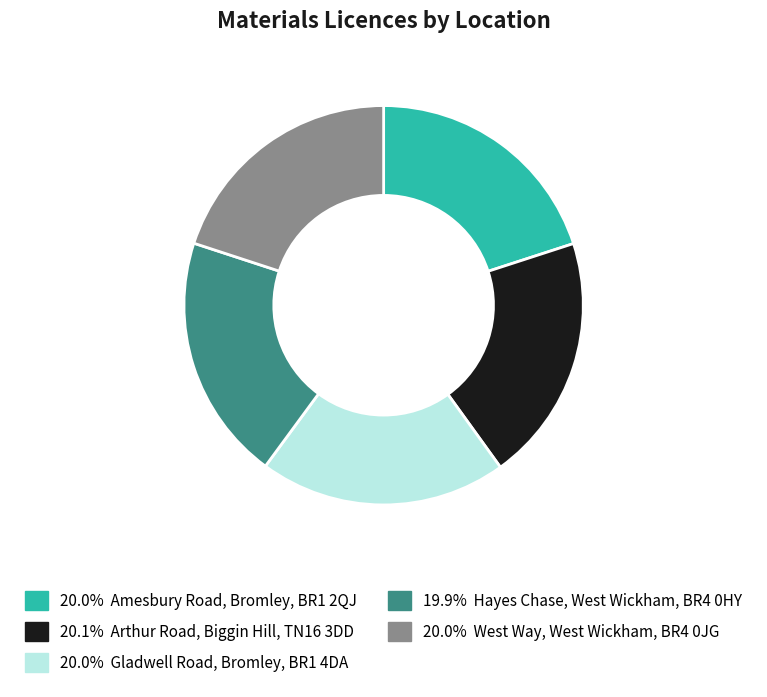

How many slices are in this pie chart?

5